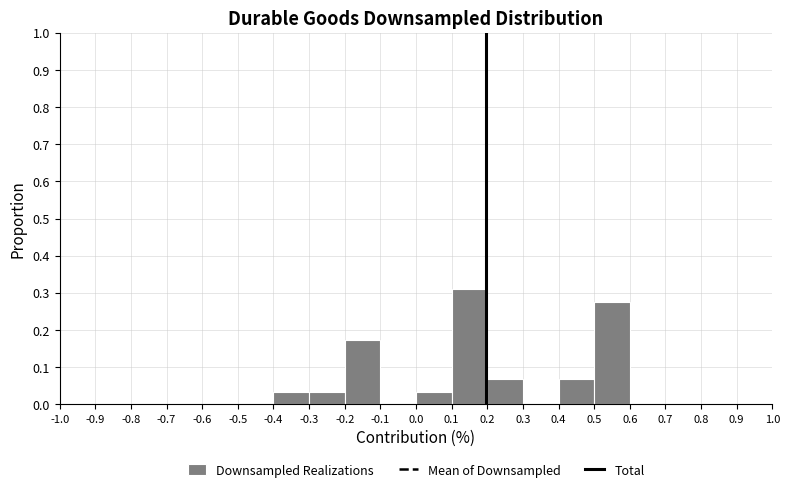

What is the height of the bar covering -0.4 to -0.3 on the x-axis? The values are not printed on the chart, so give them approximately, as read against the axis.

0.03